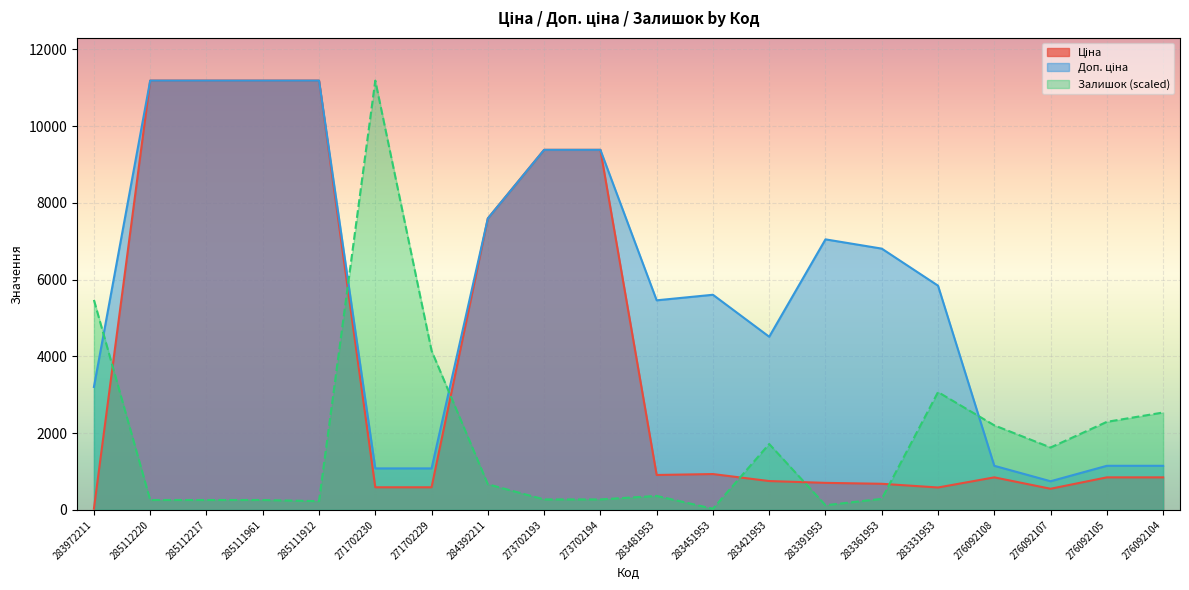

What are all the series names shown in the legend?

Ціна, Доп. ціна, Залишок